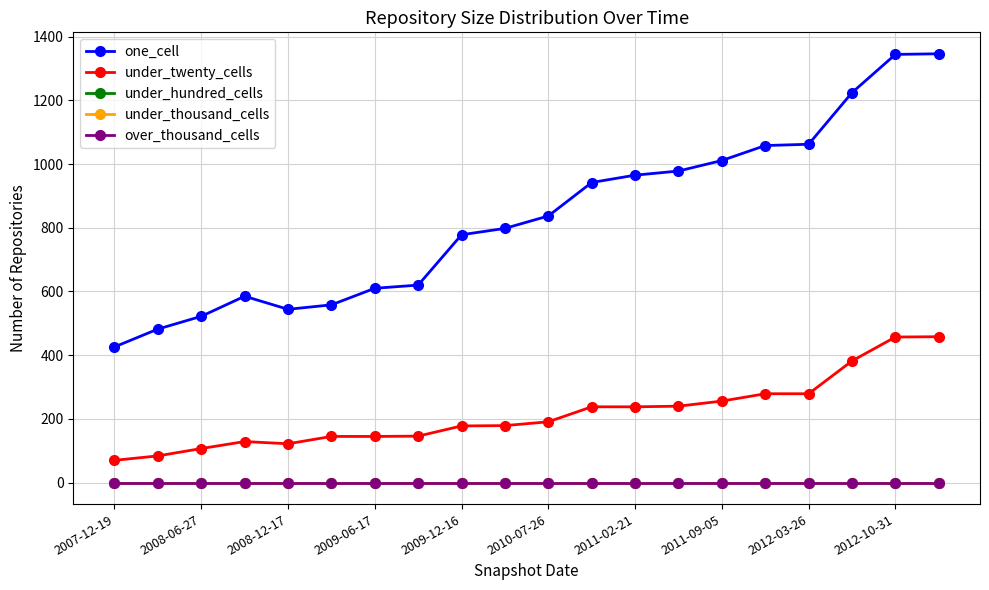

Is this an area chart (filled region under the line)?

No